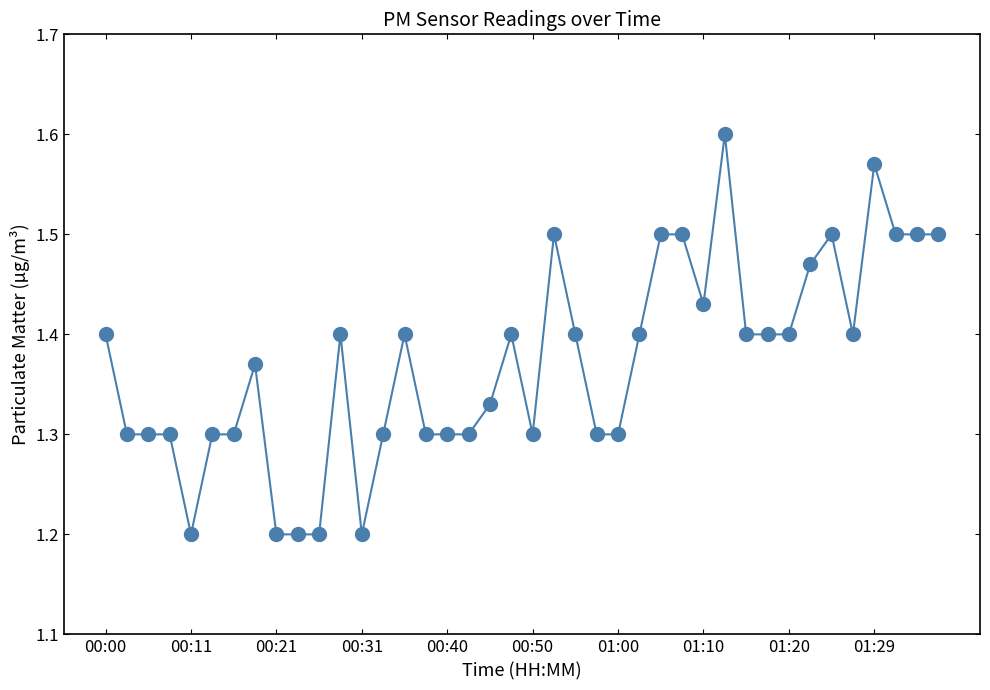

True or false: there are more than 2 points higher than both neighbors.

True